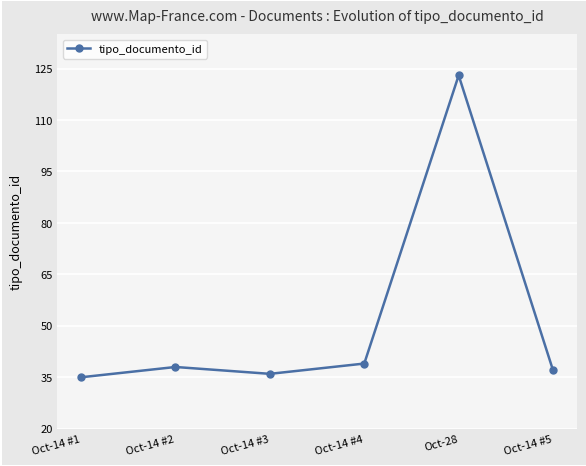

List the labels in order of value, smallest first.

Oct-14 #1, Oct-14 #3, Oct-14 #5, Oct-14 #2, Oct-14 #4, Oct-28